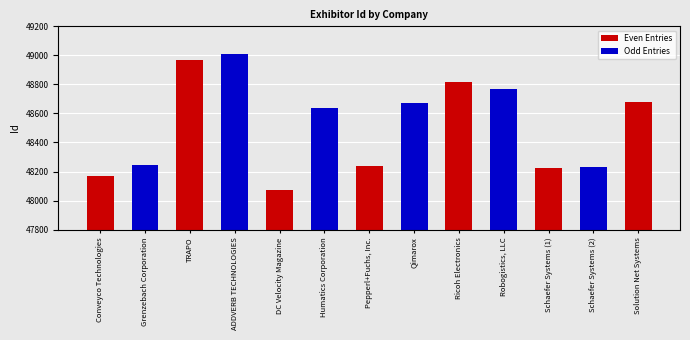

Where does the data first go above 48637?

TRAPO